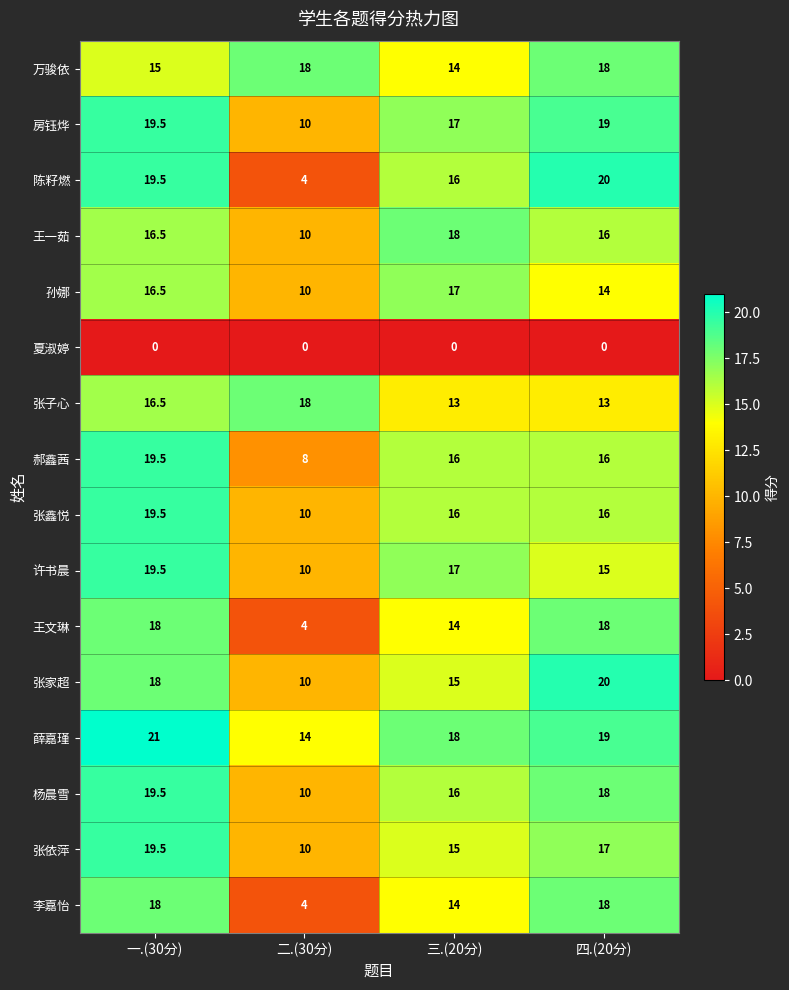

True or false: 许书晨 has a value of 15.0 at 四.(20分).

True